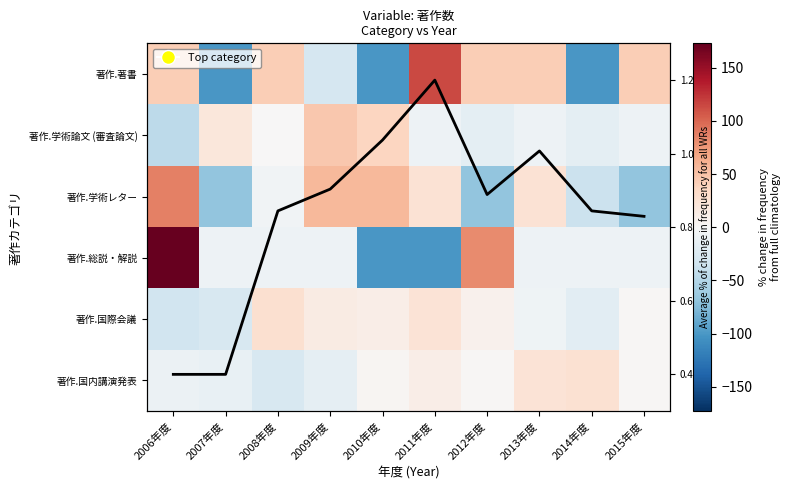

The 著作.総説・解説 series shows -9.1 at 2009年度. True or false?

True